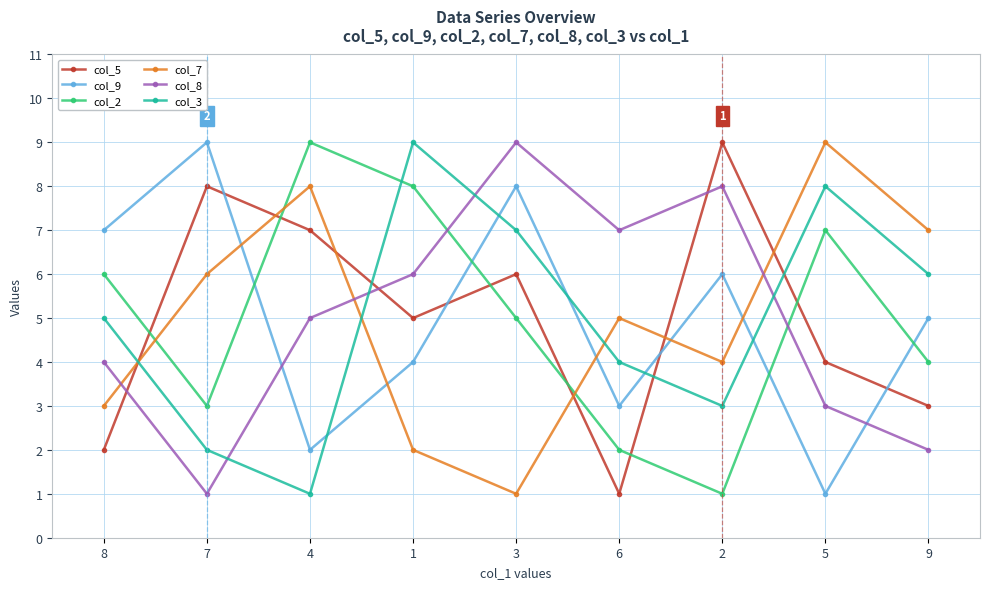

How many lines are shown in the chart?

6